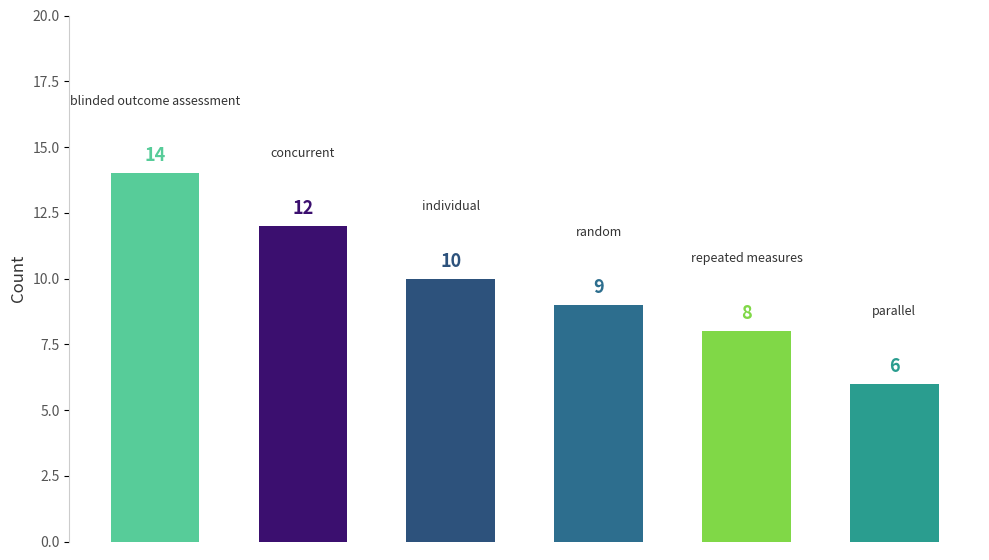

What is the average value?

10